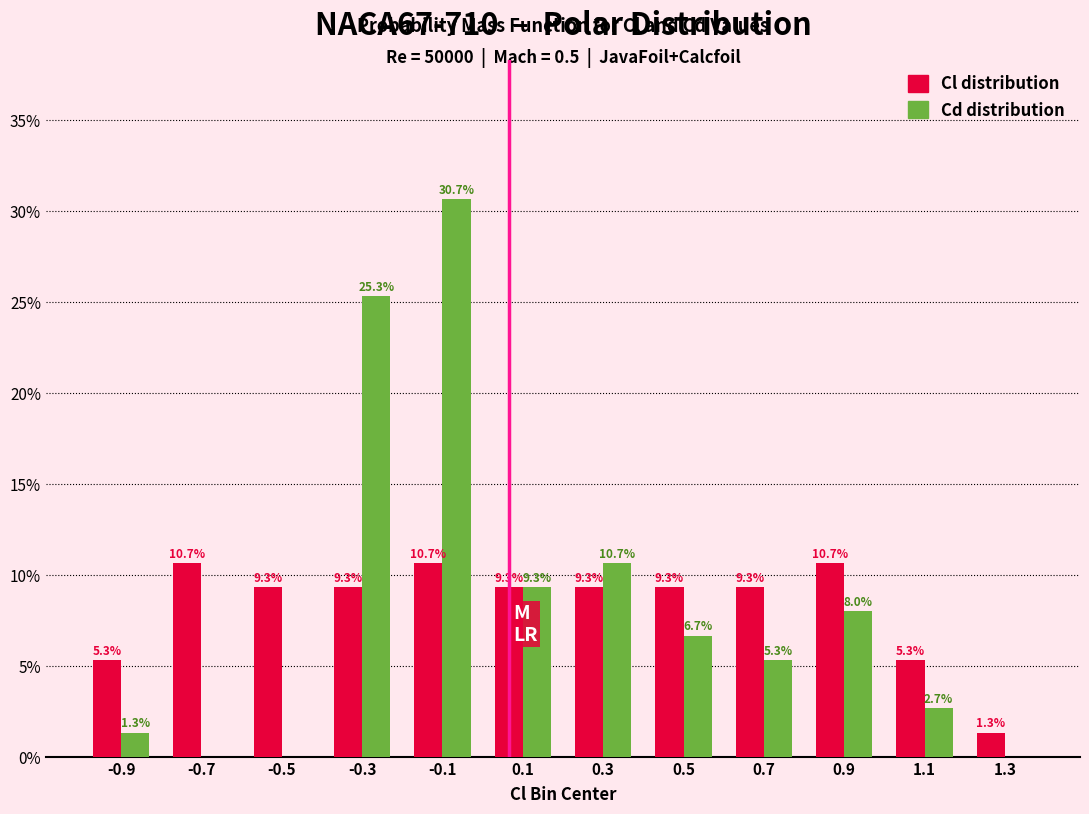

Reading left to right, extract all data points from this chart.

Cl distribution: -0.9=5.3	-0.7=10.7	-0.5=9.3	-0.3=9.3	-0.1=10.7	0.1=9.3	0.3=9.3	0.5=9.3	0.7=9.3	0.9=10.7	1.1=5.3	1.3=1.3
Cd distribution: -0.9=1.3	-0.7=0.0	-0.5=0.0	-0.3=25.3	-0.1=30.7	0.1=9.3	0.3=10.7	0.5=6.7	0.7=5.3	0.9=8.0	1.1=2.7	1.3=0.0